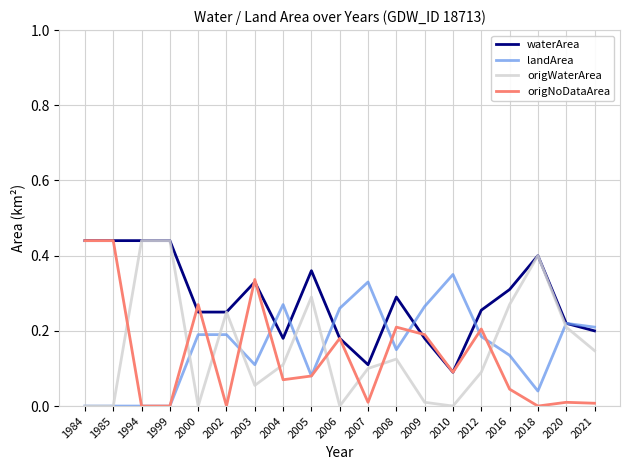

Which series has the largest total across all categories?

waterArea